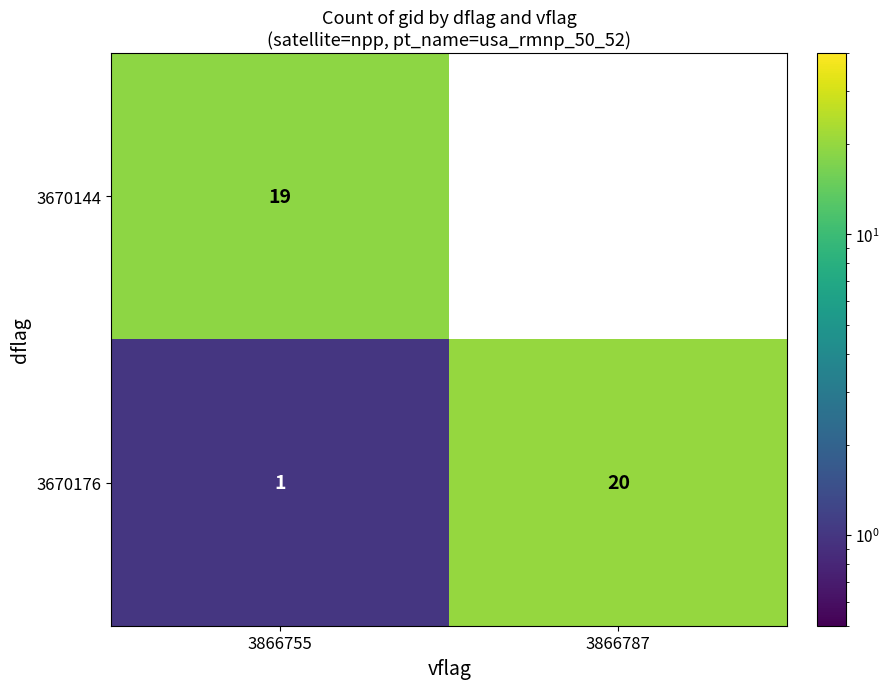

At which category does the chart reach its minimum across all series?

3866787